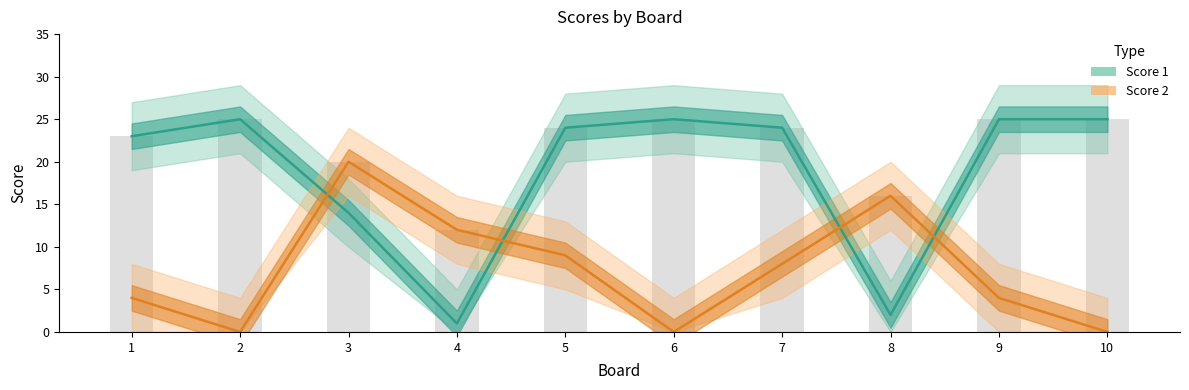

At how many categories does at least one series exceed 22?

7